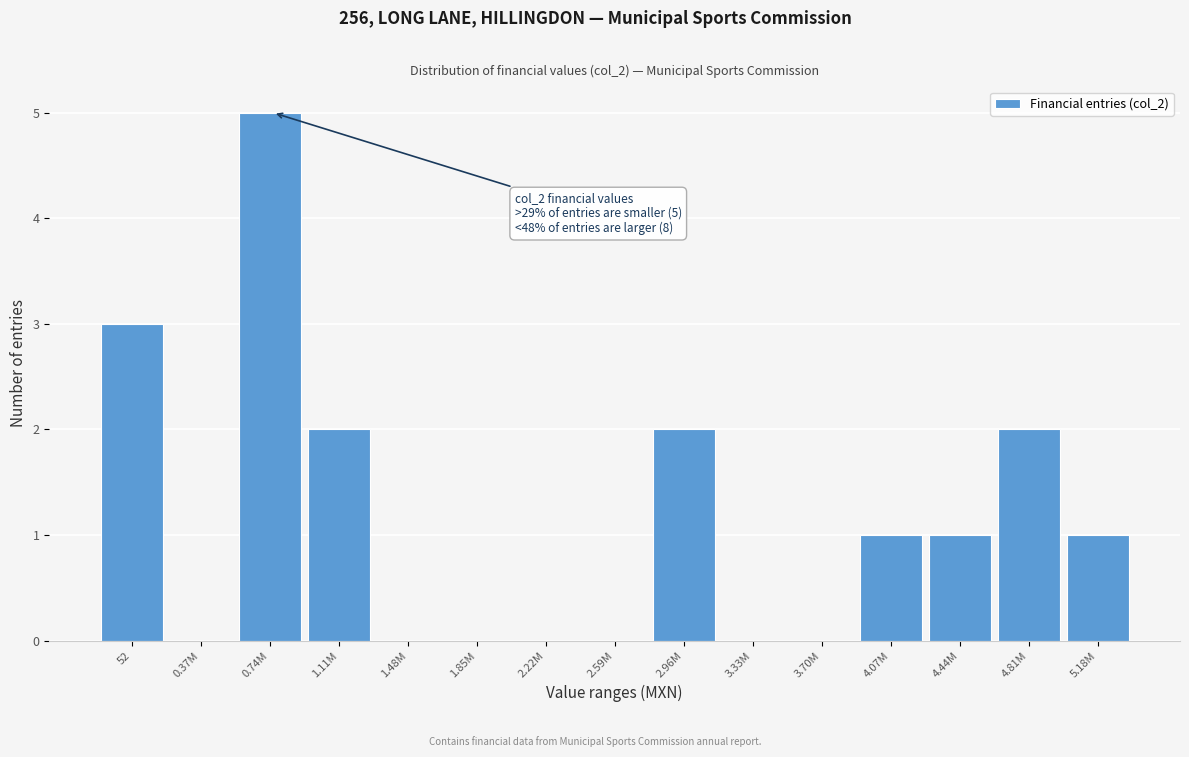

Reading left to right, extract all data points from this chart.

52=3	0.37M=0	0.74M=5	1.11M=2	1.48M=0	1.85M=0	2.22M=0	2.59M=0	2.96M=2	3.33M=0	3.70M=0	4.07M=1	4.44M=1	4.81M=2	5.18M=1